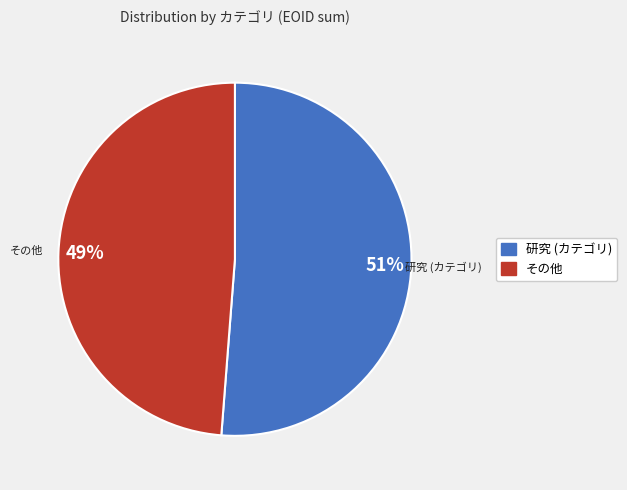

Is there a majority slice in this chart?

Yes